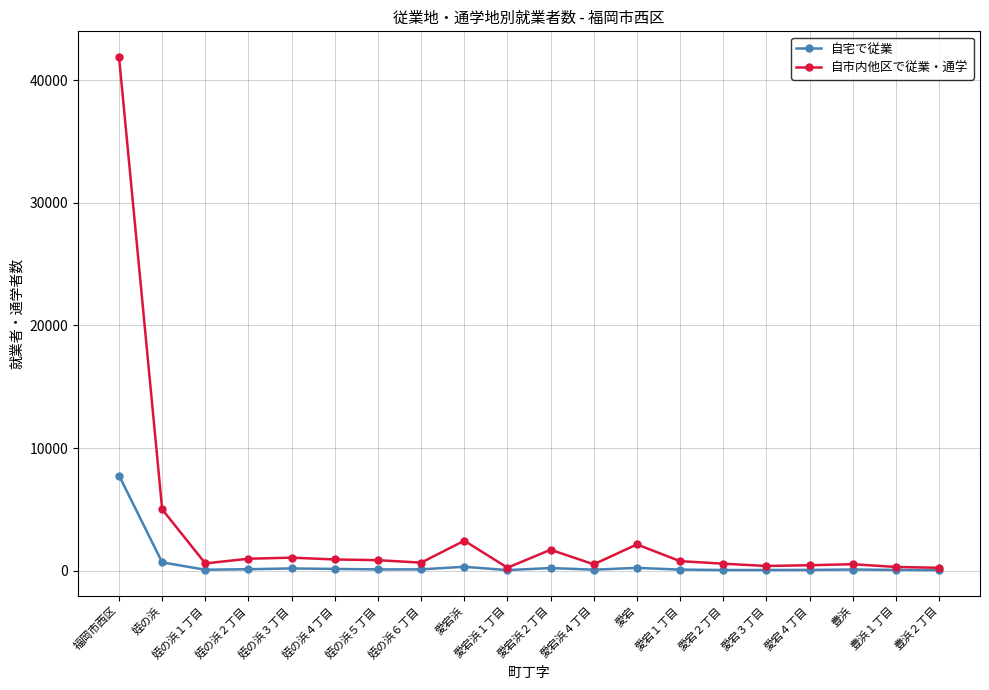

Which label corresponds to the largest value in the chart?

福岡市西区